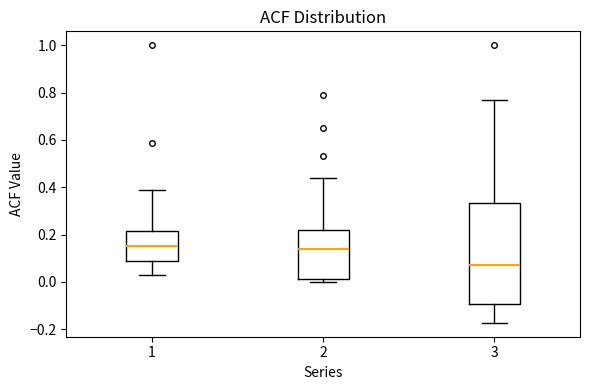

Where does the median line of the box at x = 1 sit on the y-axis? The values are not printed on the chart, so give them approximately, as read against the axis.

0.16